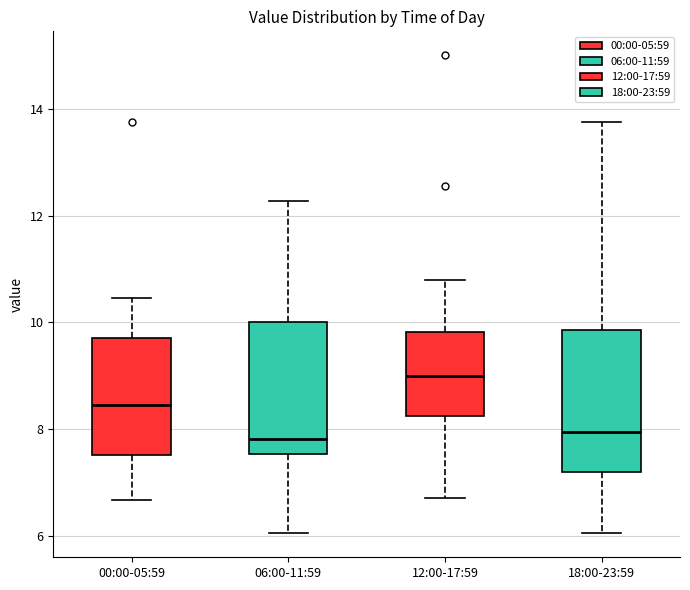

Reading left to right, read every box against the y-axis: the position of its median line, the range the box covers, and the ends of its whiskers. The values are not printed on the chart, so give them approximately, as read against the axis.

00:00-05:59: median 8.4, box 7.6 to 9.8, whiskers 6.6 to 10.4
06:00-11:59: median 7.8, box 7.6 to 10.0, whiskers 6.0 to 12.2
12:00-17:59: median 9.0, box 8.2 to 9.8, whiskers 6.8 to 10.8
18:00-23:59: median 8.0, box 7.2 to 9.8, whiskers 6.0 to 13.8